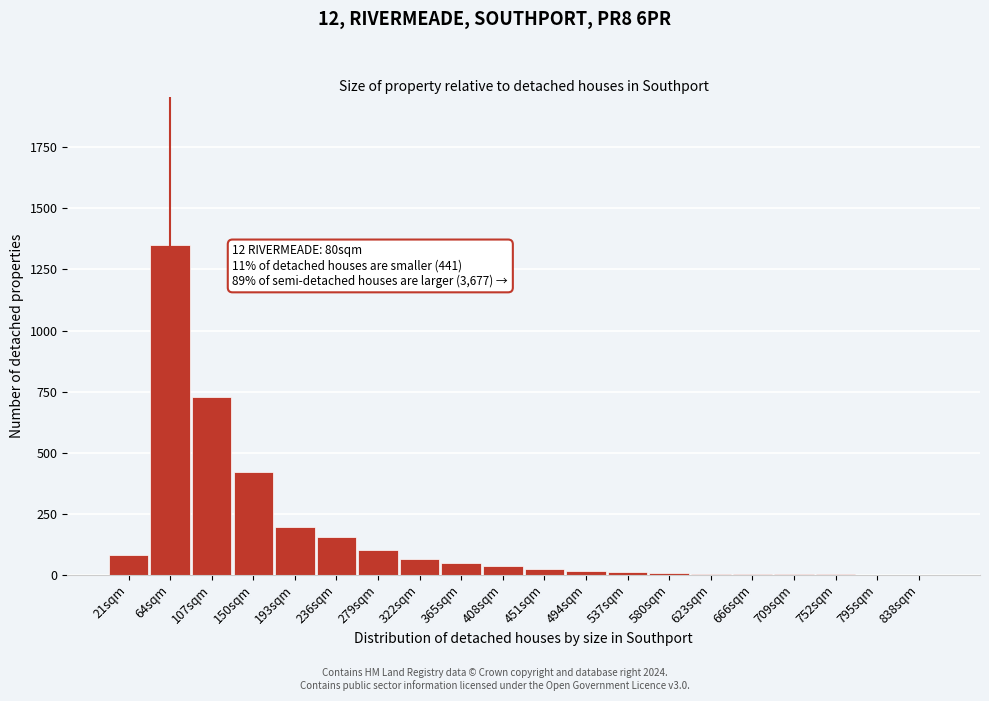

At which category does the chart reach its peak across all series?

64sqm